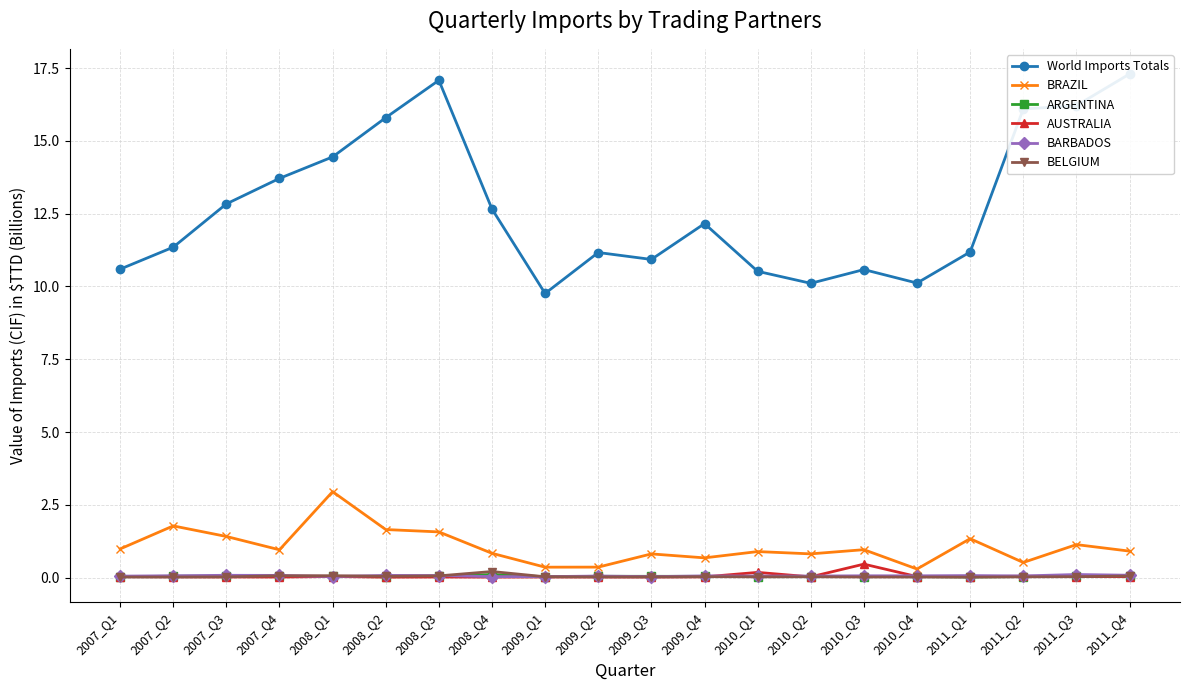

What is the average value of the BARBADOS series?

0.1